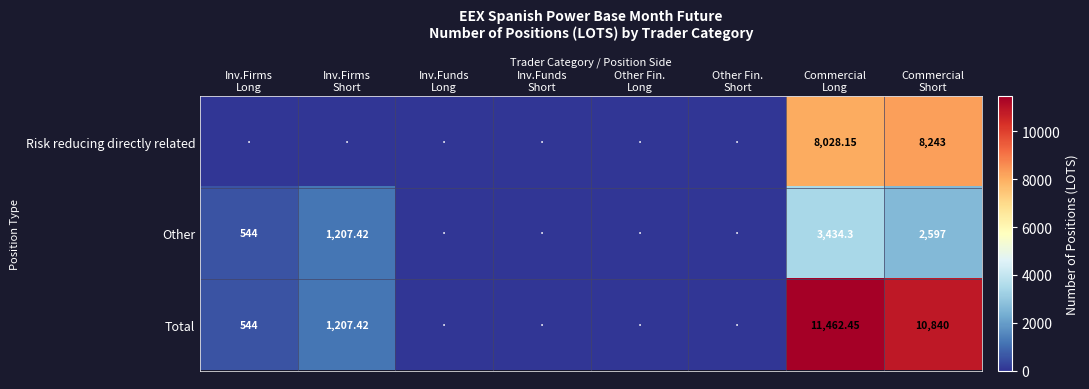

What is the difference between the maximum and second lowest values in the Total series?

11462.5